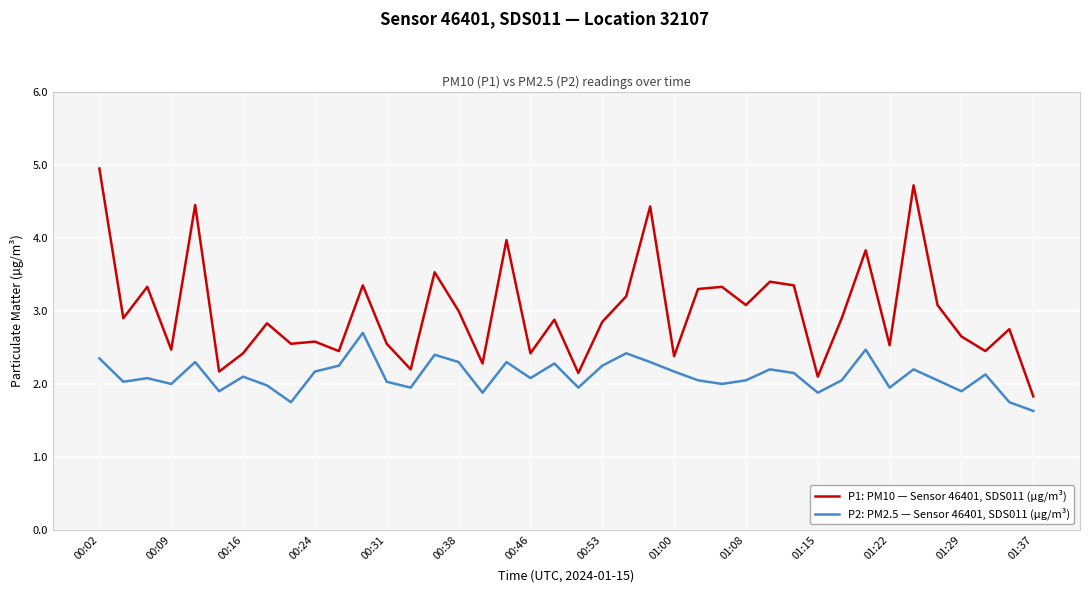

What is the minimum value for P2: PM2.5 — Sensor 46401, SDS011 (µg/m³)?

1.6